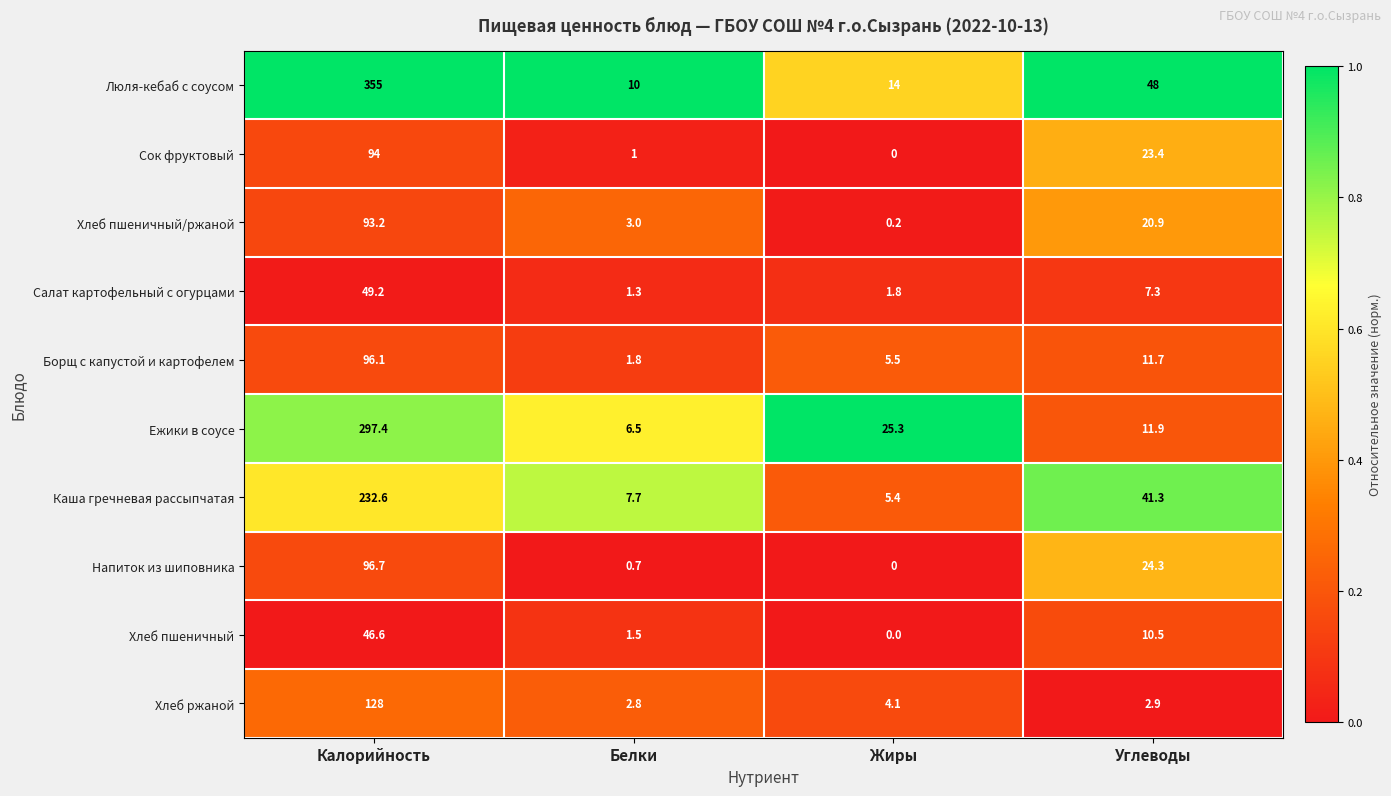

True or false: Напиток из шиповника has a value of -47.0 at Жиры.

False